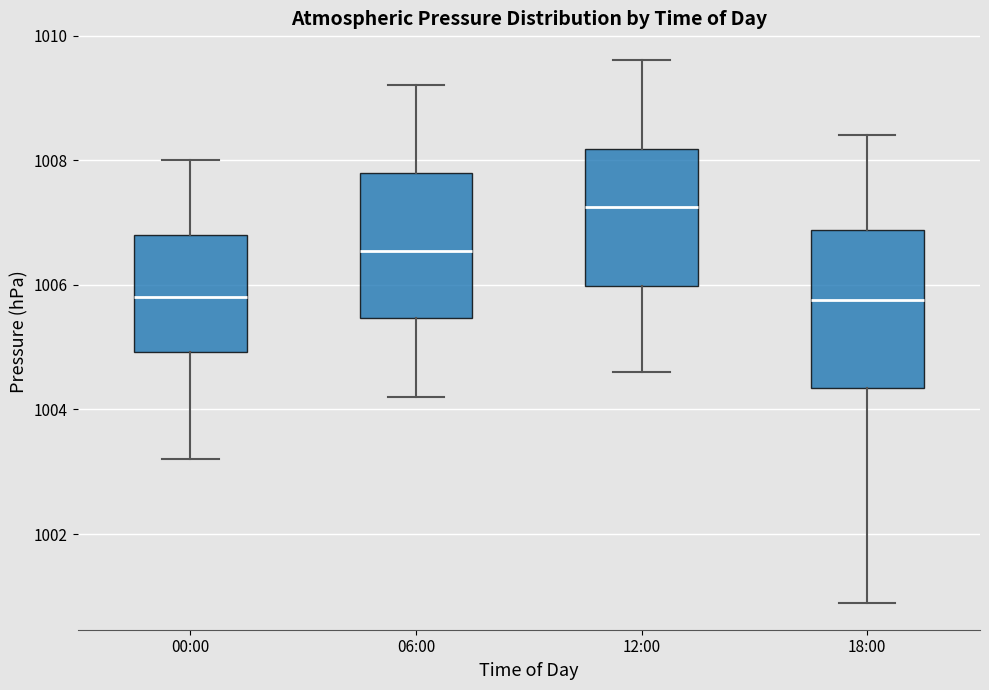

Where does the upper whisker of the box for 18:00 end on the y-axis? The values are not printed on the chart, so give them approximately, as read against the axis.

1008.4